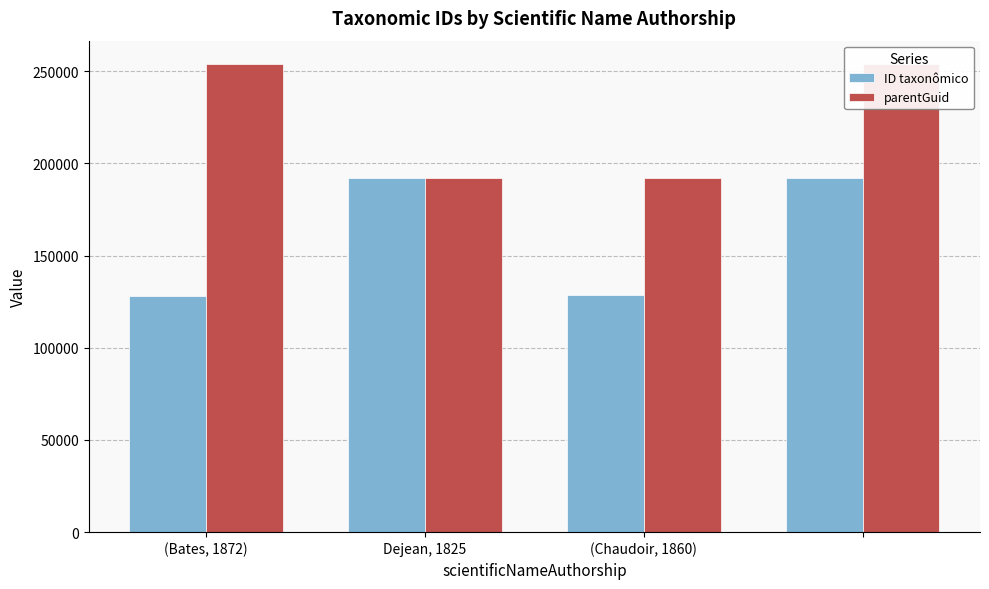

Is it true that parentGuid equals 436064 at (Bates, 1872)?

False